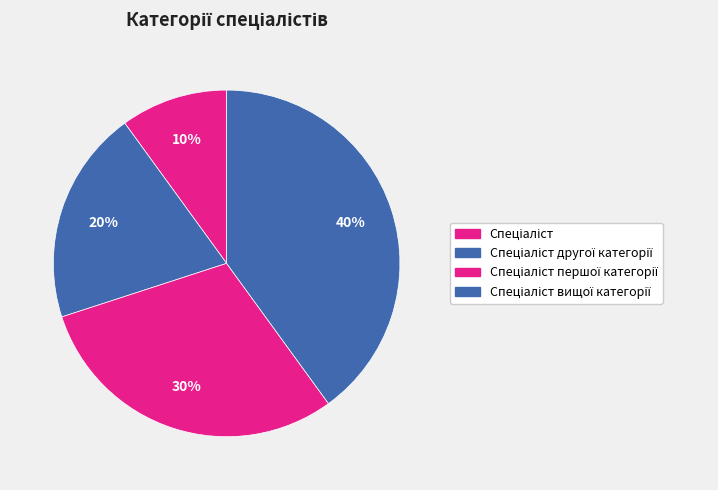

How many slices are in this pie chart?

4